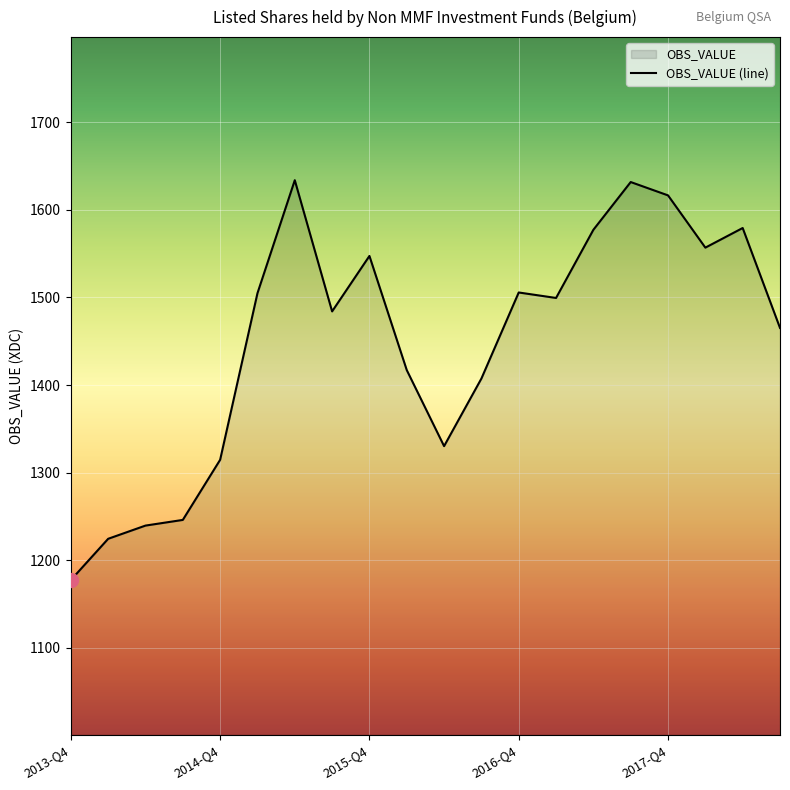

Reading left to right, extract all data points from this chart.

1177.4	1224.5	1239.5	1246.0	1314.7	1504.9	1633.9	1484.1	1547.4	1417.1	1330.3	1407.4	1505.7	1499.5	1577.3	1631.8	1616.6	1556.9	1579.3	1465.2